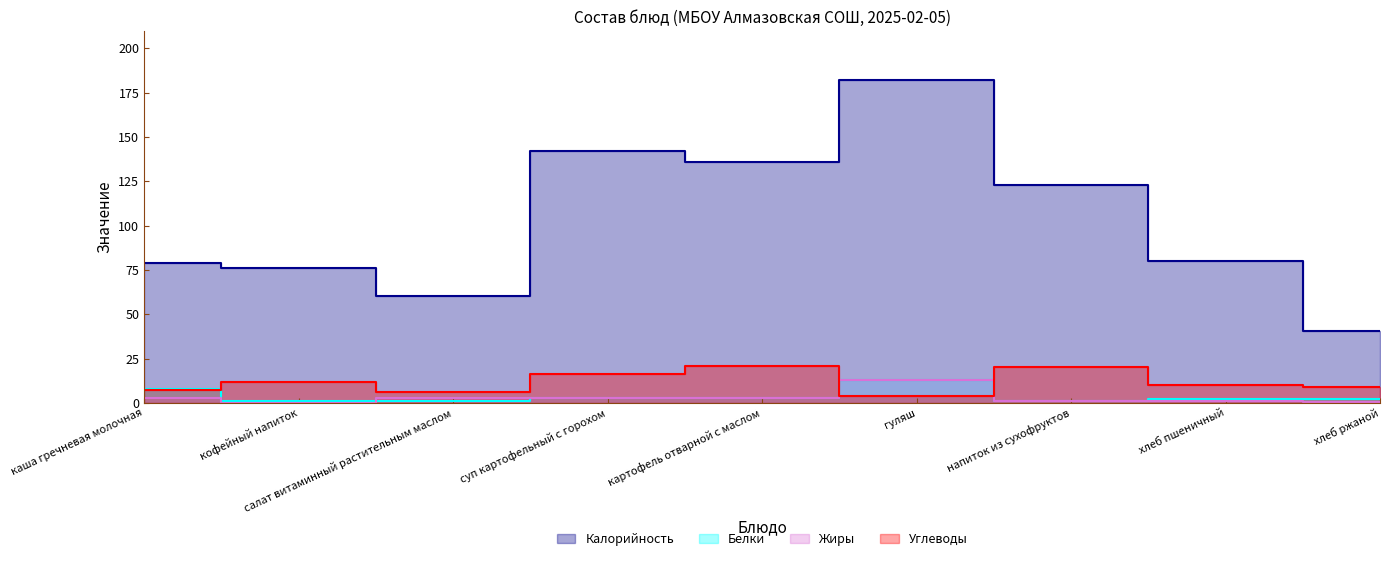

Between суп картофельный с горохом and кофейный напиток, which is larger?

суп картофельный с горохом